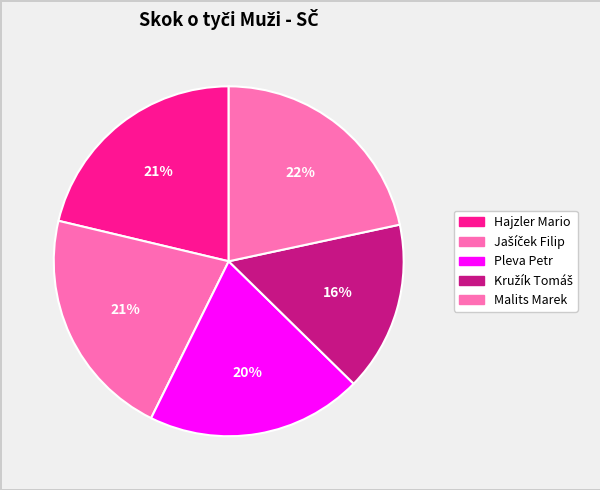

Count the number of slices in the pie.

5